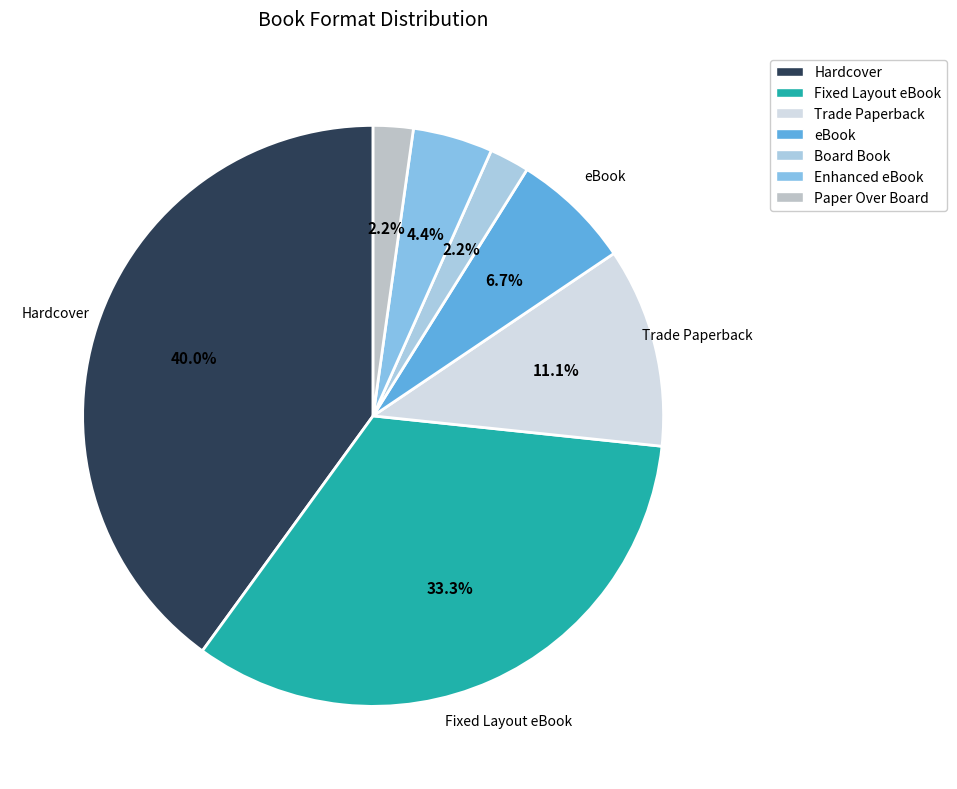

To the nearest percent, what is the combined percentage of Fixed Layout eBook and Paper Over Board?

36%